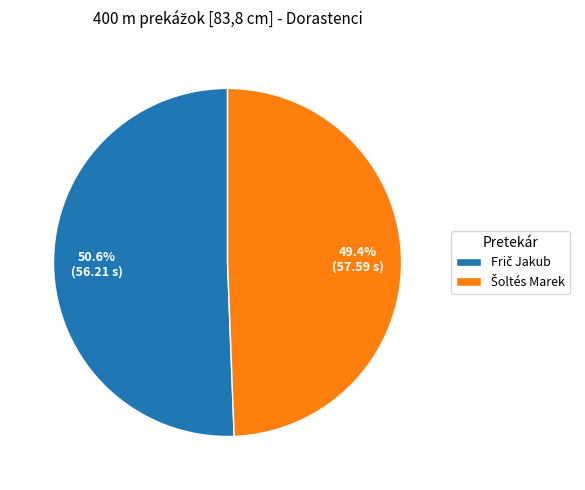

Does any single category account for the majority?

Yes